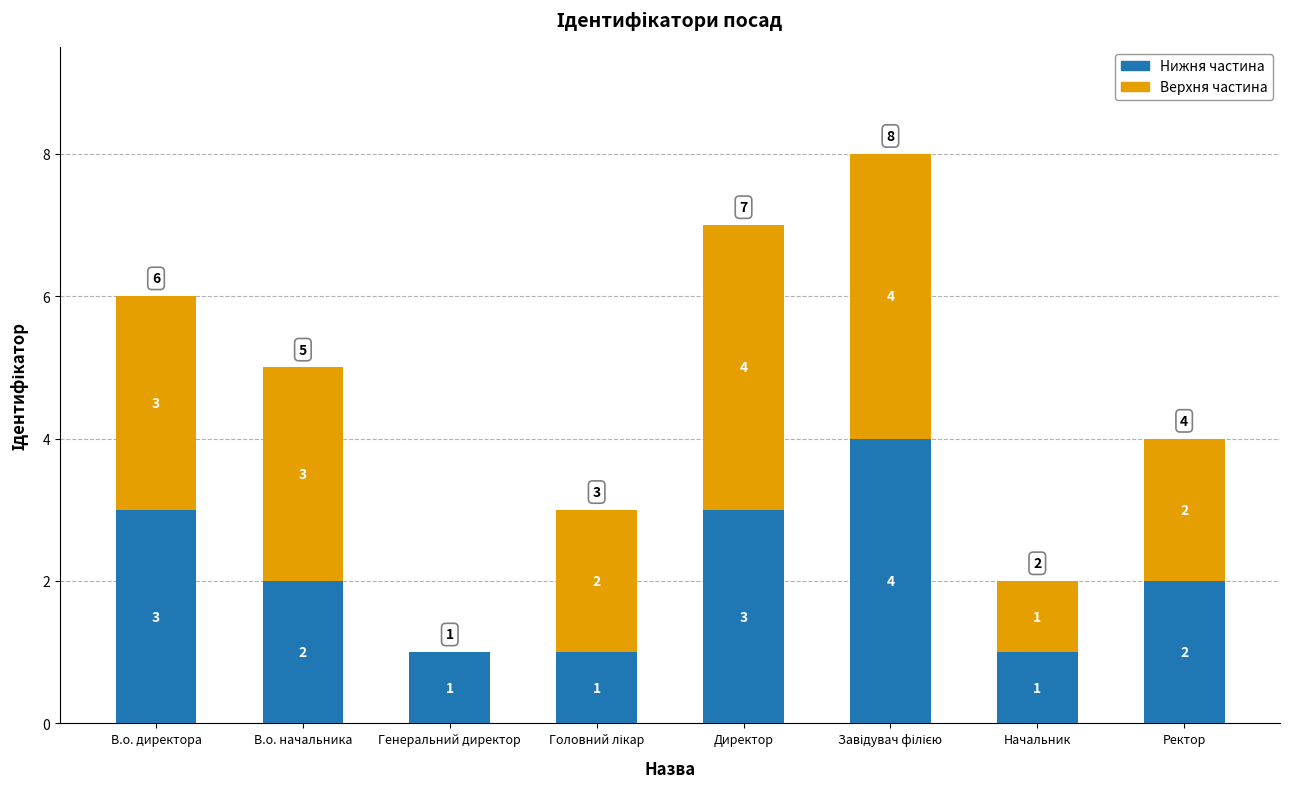

The Нижня частина series shows 1 at Генеральний директор. True or false?

True